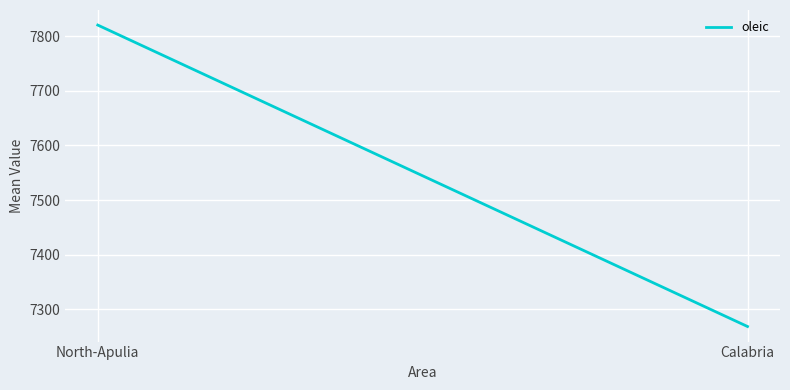

Reading left to right, extract all data points from this chart.

North-Apulia=7820.4	Calabria=7268.3